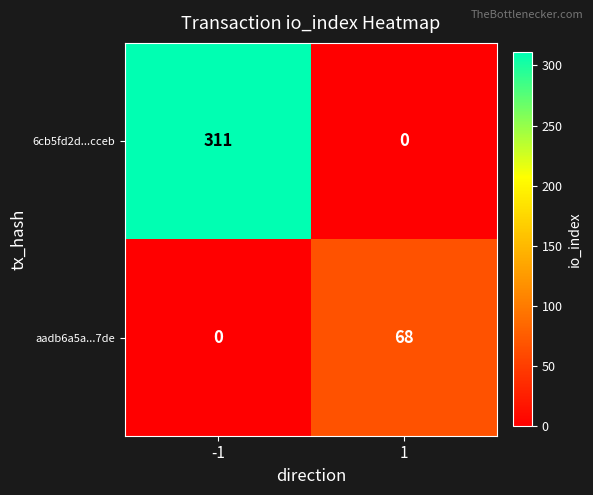

Is it true that aadb6a5a...7de equals 0 at -1?

True